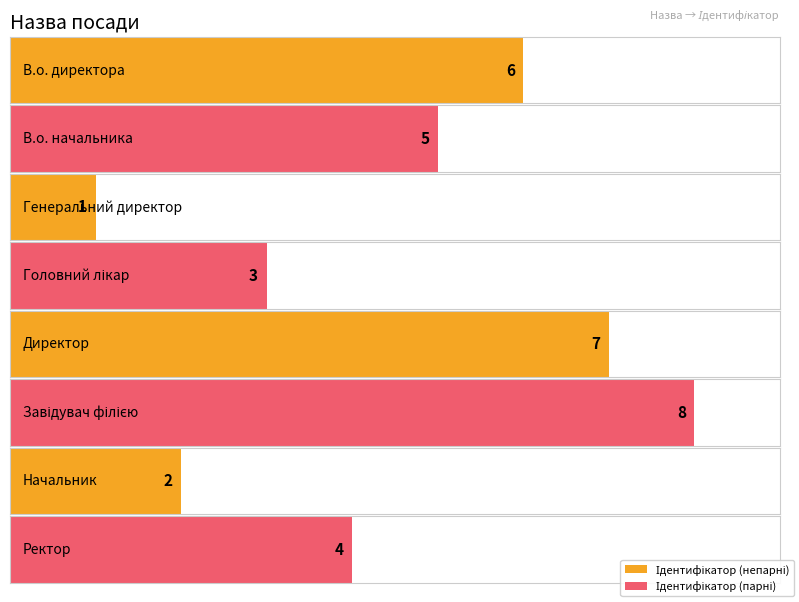

Rank the categories by value from highest to lowest.

Завідувач філією, Директор, В.о. директора, В.о. начальника, Ректор, Головний лікар, Начальник, Генеральний директор